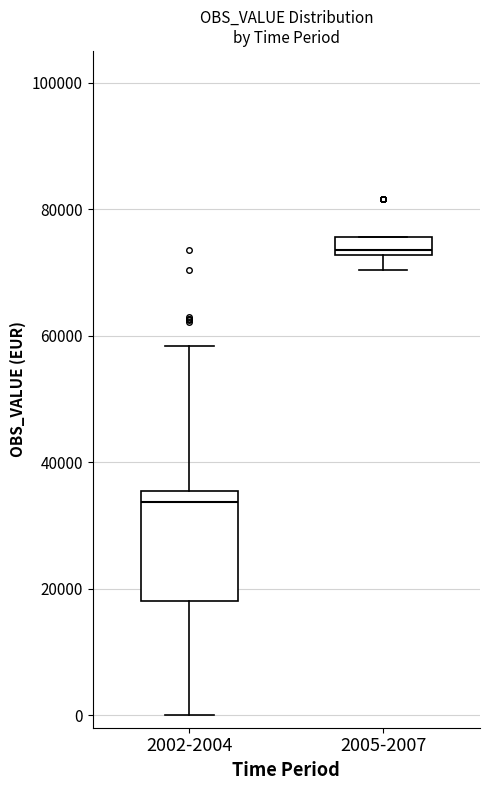

Where is the upper edge of the box for 2005-2007 on the y-axis? The values are not printed on the chart, so give them approximately, as read against the axis.

76000